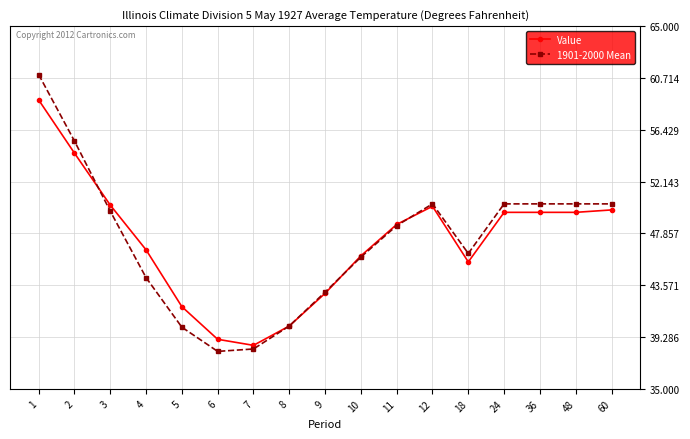

Does the chart display data point markers on the line(s)?

Yes